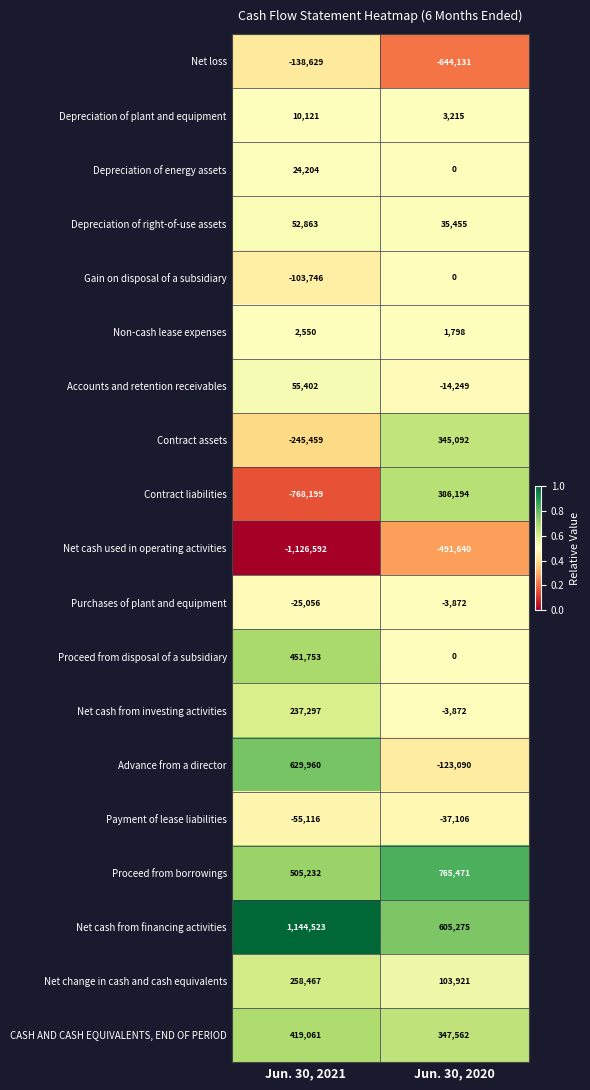

At how many categories does at least one series exceed 0?

2